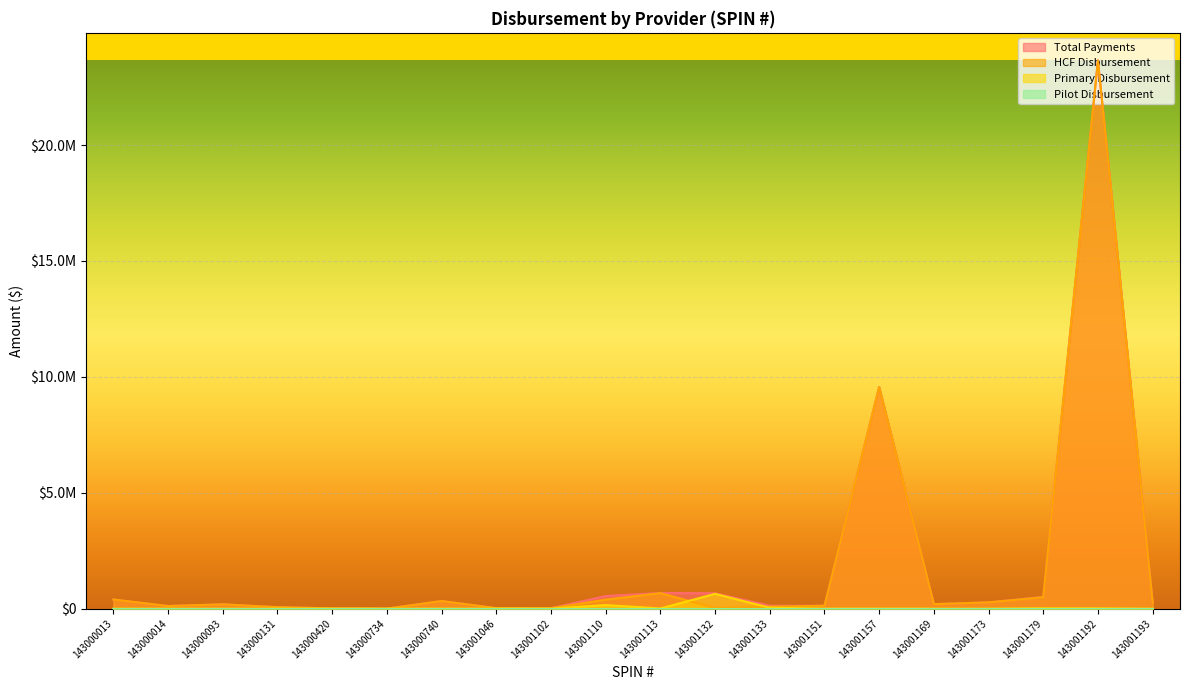

Which series has the largest total across all categories?

Total Payments